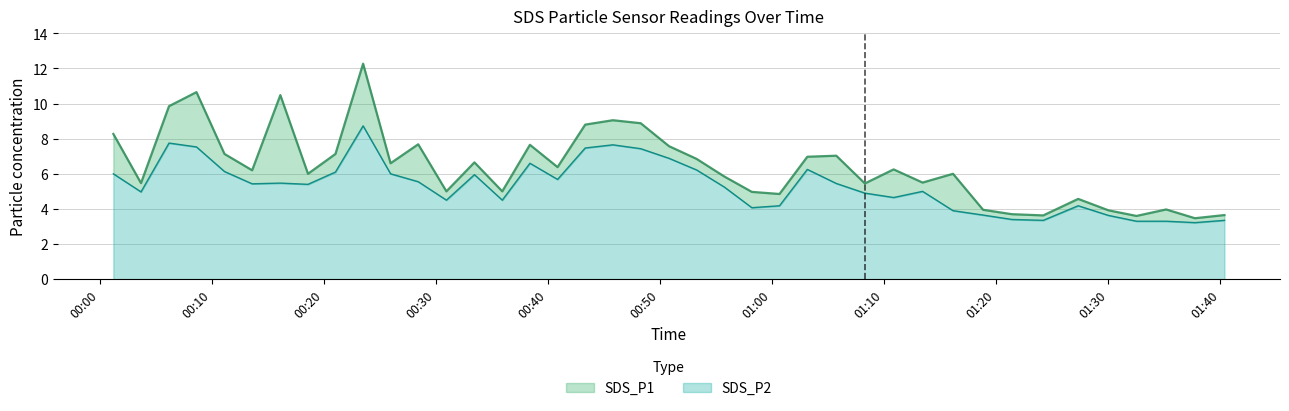

What are all the series names shown in the legend?

SDS_P1, SDS_P2